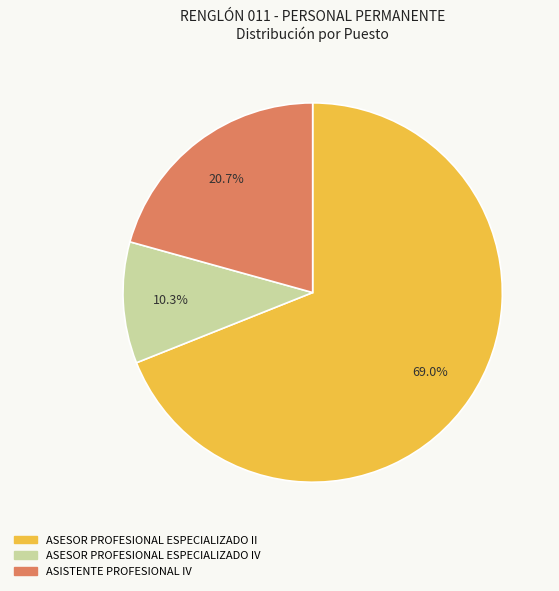

To the nearest percent, what is the difference between the largest and smallest slice percentages?

59%